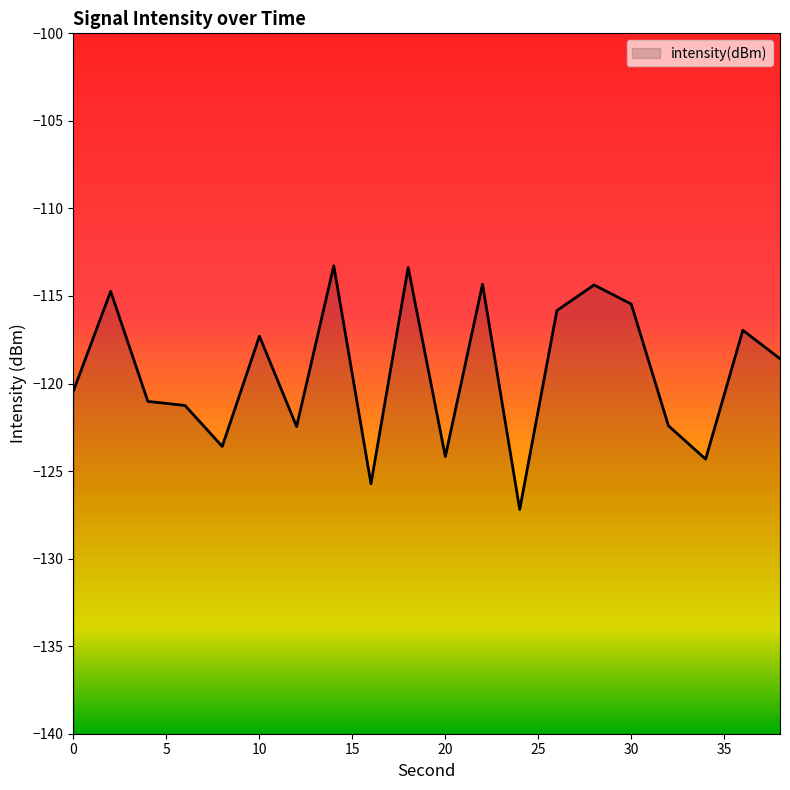

How many values exceed -118?

9